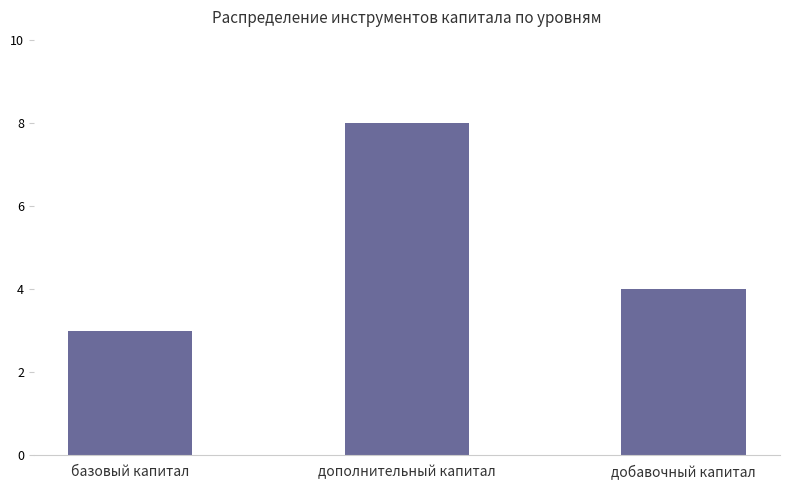

Rank the categories by value from highest to lowest.

дополнительный капитал, добавочный капитал, базовый капитал